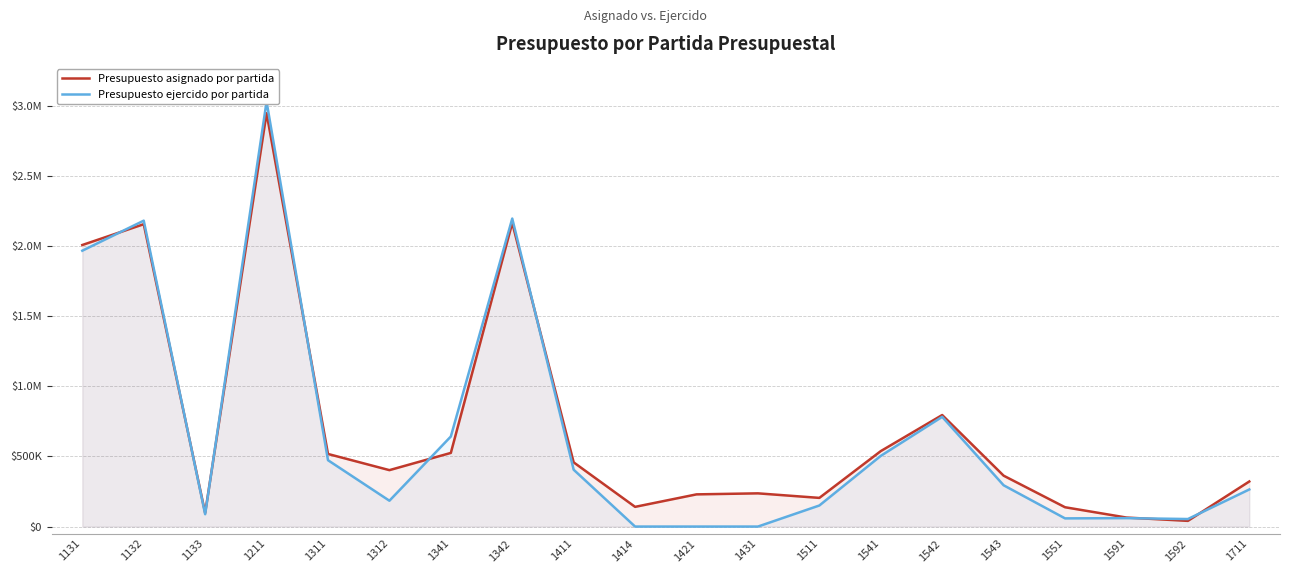

What is the value of the Presupuesto asignado por partida point at the 11th from the left?

229584